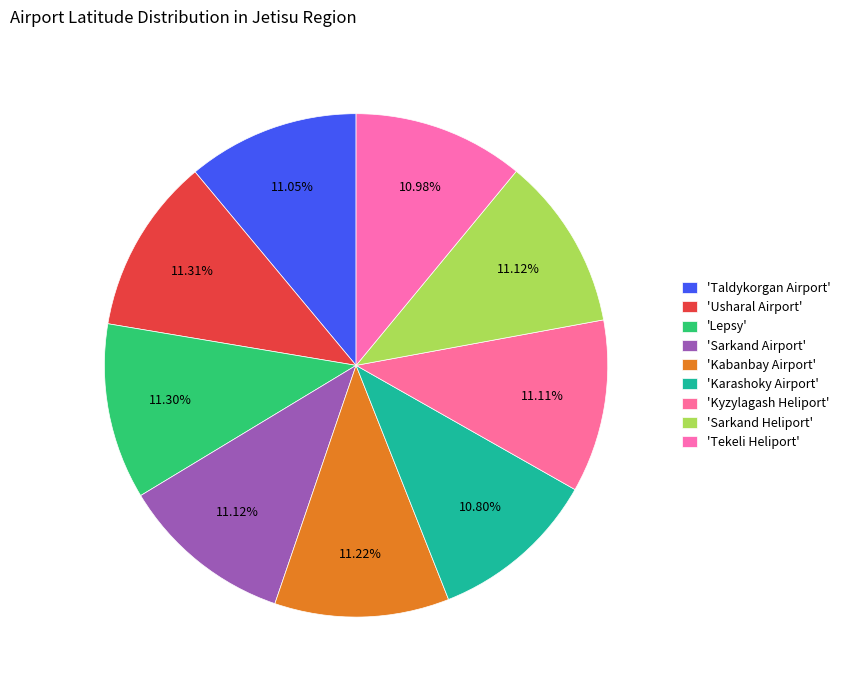

Rank the categories by value from lowest to highest.

Karashoky Airport, Tekeli Heliport, Taldykorgan Airport, Kyzylagash Heliport, Sarkand Airport, Sarkand Heliport, Kabanbay Airport, Lepsy, Usharal Airport